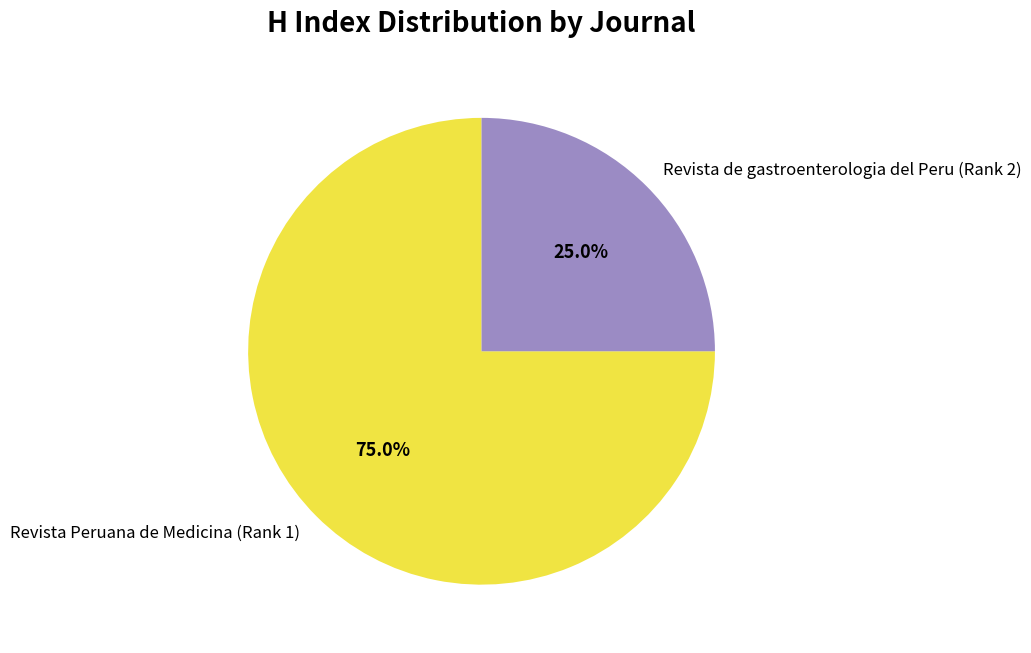

The Revista Peruana de Medicina (Rank 1) slice represents 75% of the pie. True or false?

True